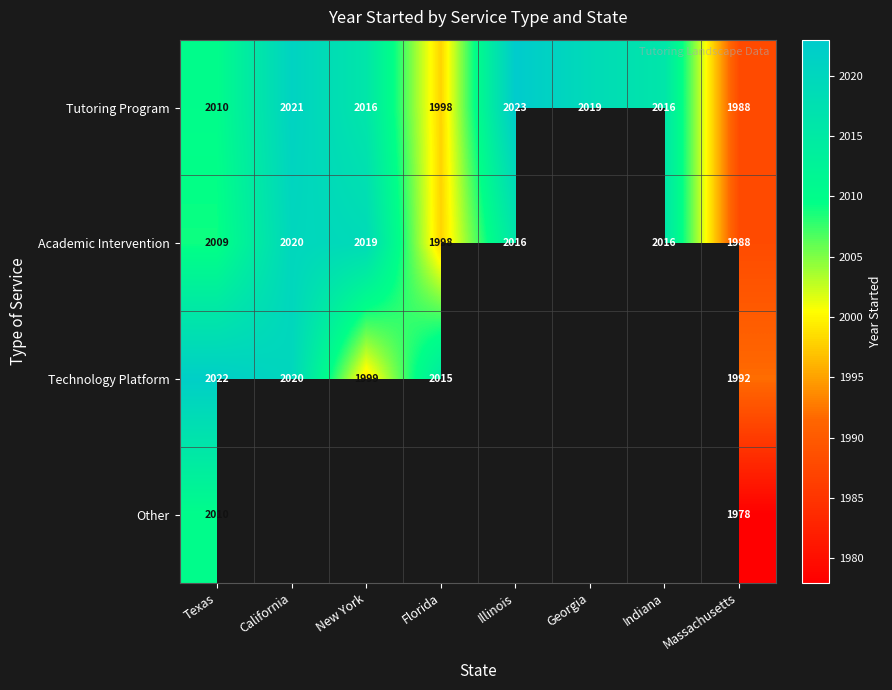

At which label is Tutoring Program closest to 2005?

Texas